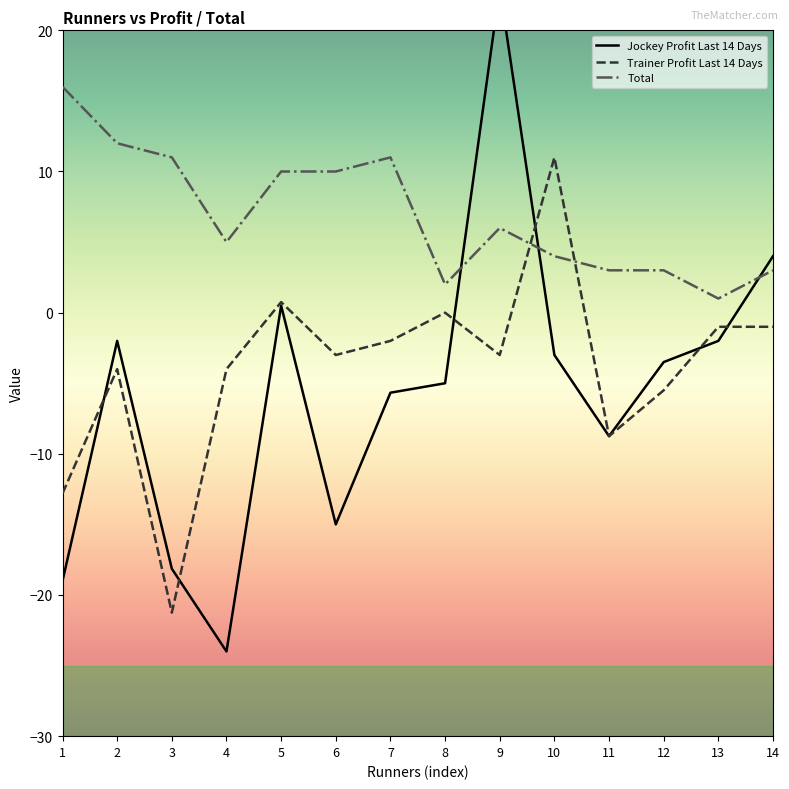

Is it true that Jockey Profit Last 14 Days equals -15.0 at 6?

True